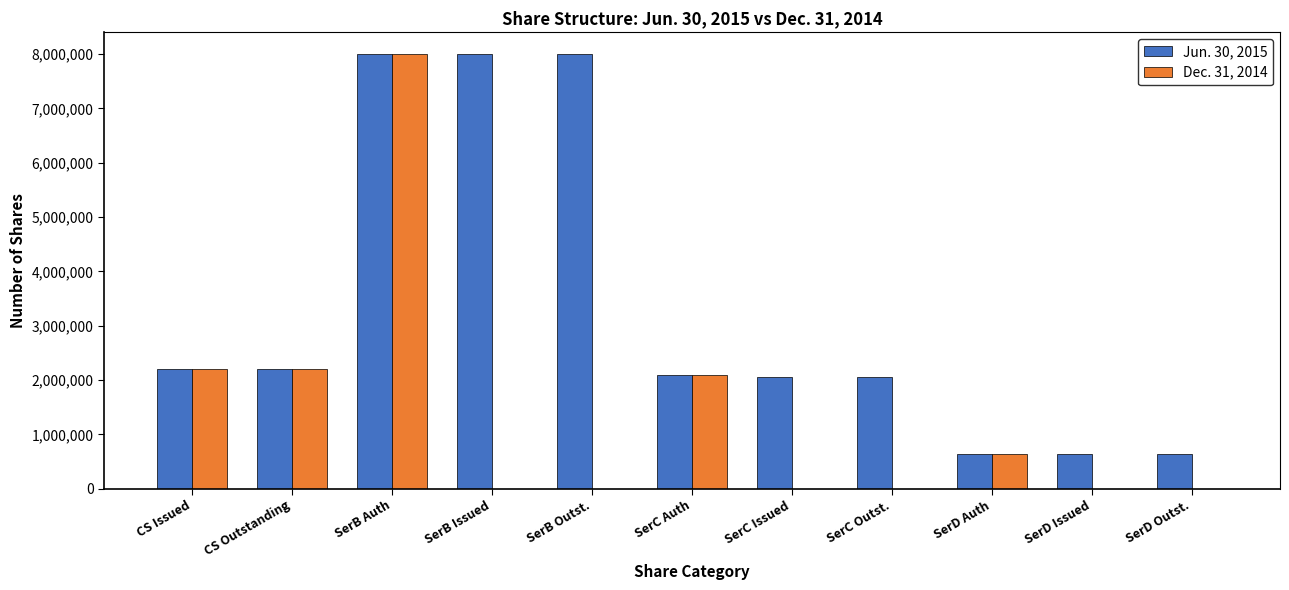

How many values in the Dec. 31, 2014 series exceed 0?

5